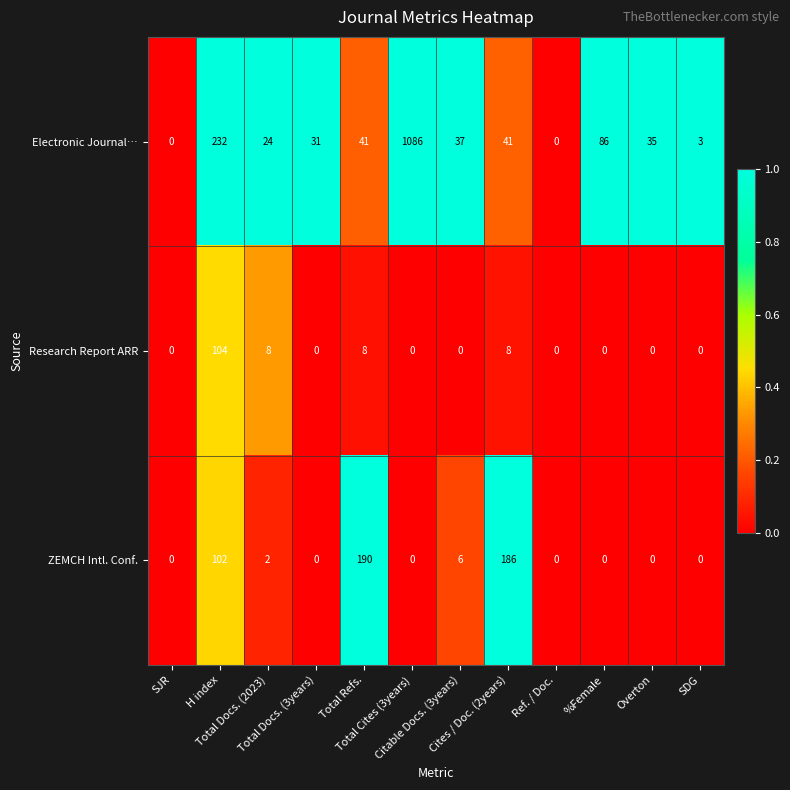

What is the highest value of the ZEMCH Intl. Conf. series?

190